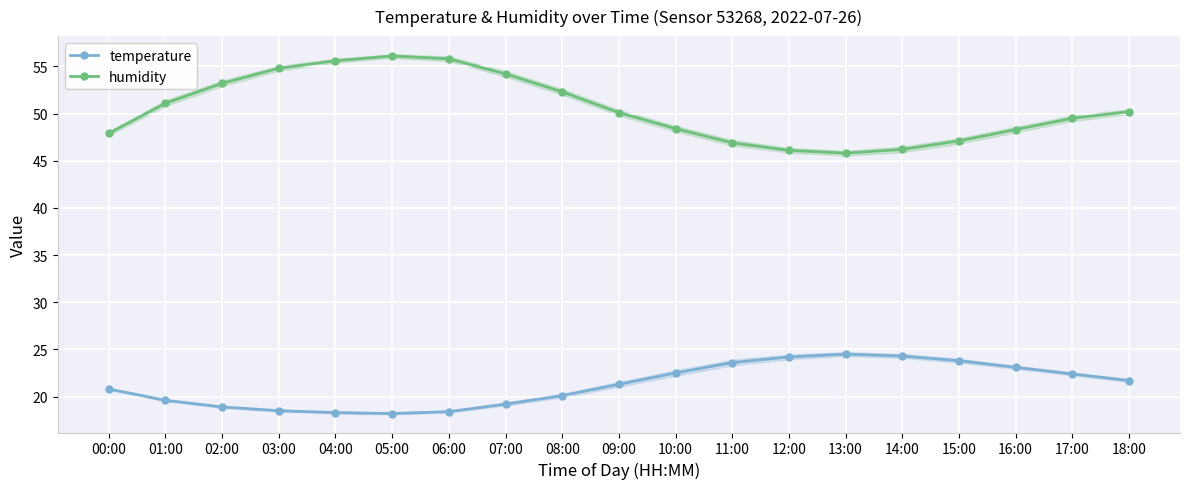

What position from the right is 02:00?

17